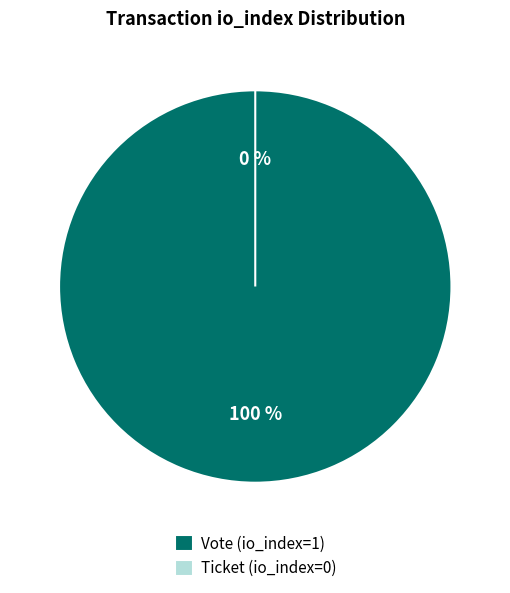

What is the change in value from Vote (io_index=1) to Ticket (io_index=0)?

-1